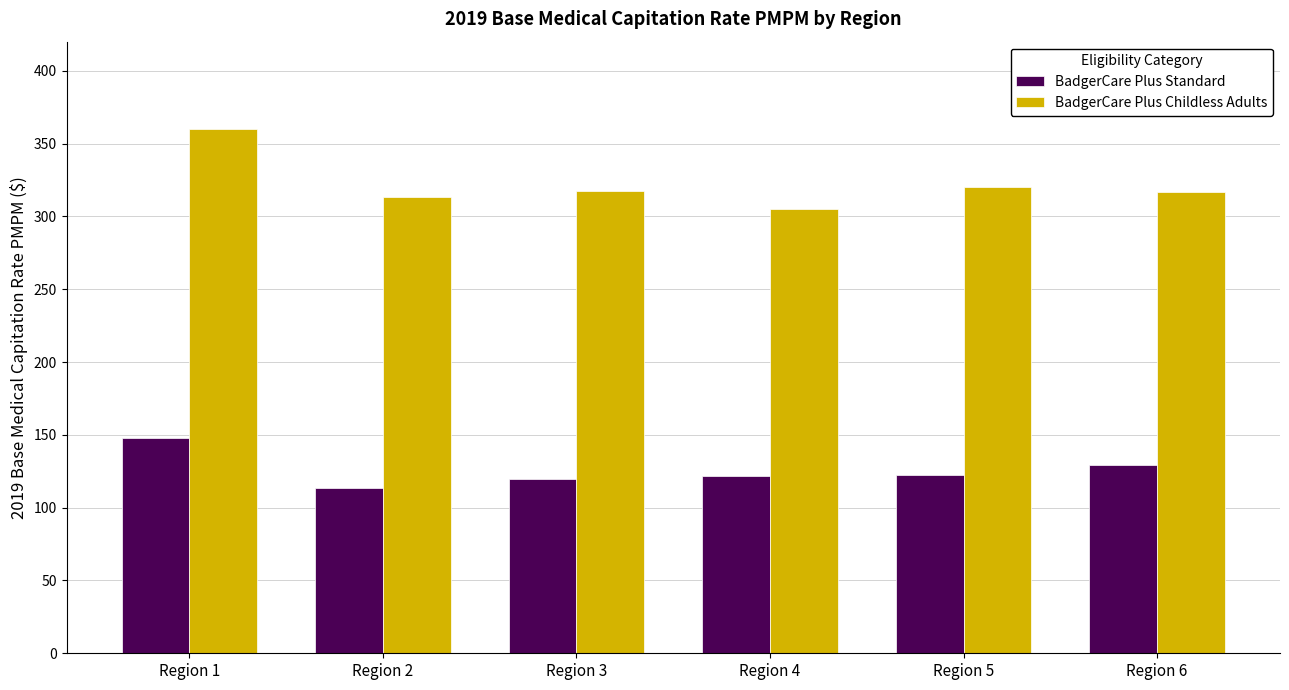

How many data points in BadgerCare Plus Standard are less than 122?

2